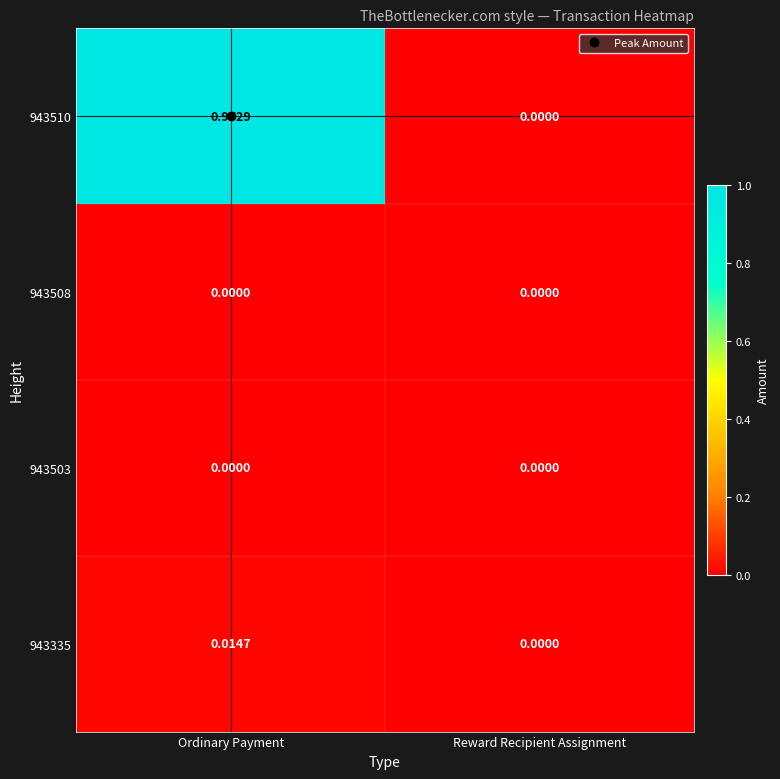

Which series has the widest spread of values?

943510